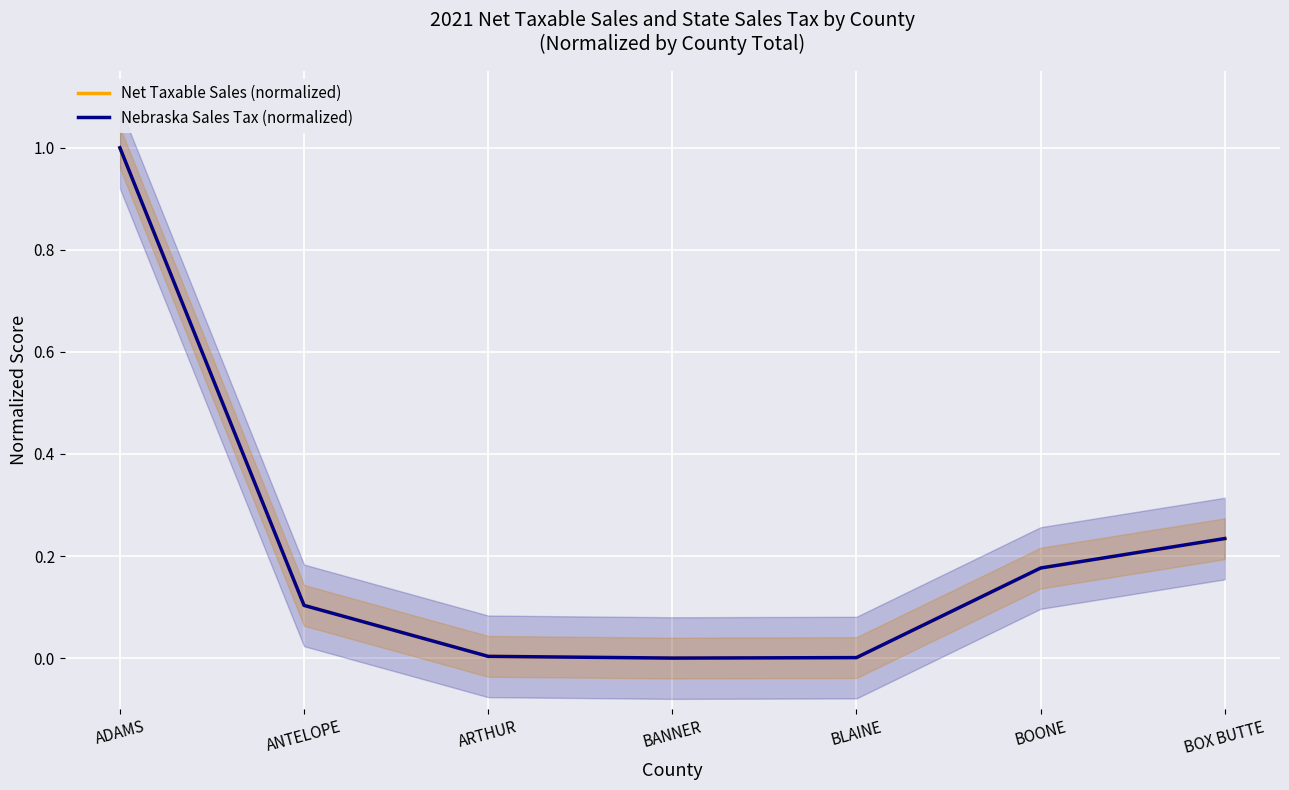

The value of Nebraska Sales Tax (normalized) at BLAINE is 0.0. True or false?

False